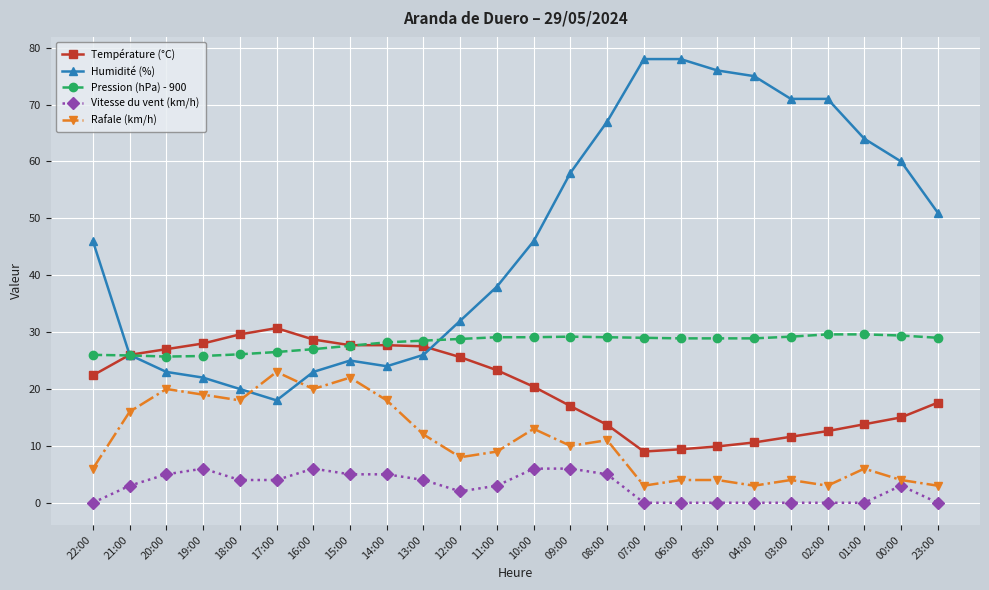

What are all the series names shown in the legend?

Température (°C), Humidité (%), Pression (hPa) - 900, Vitesse du vent (km/h), Rafale (km/h)